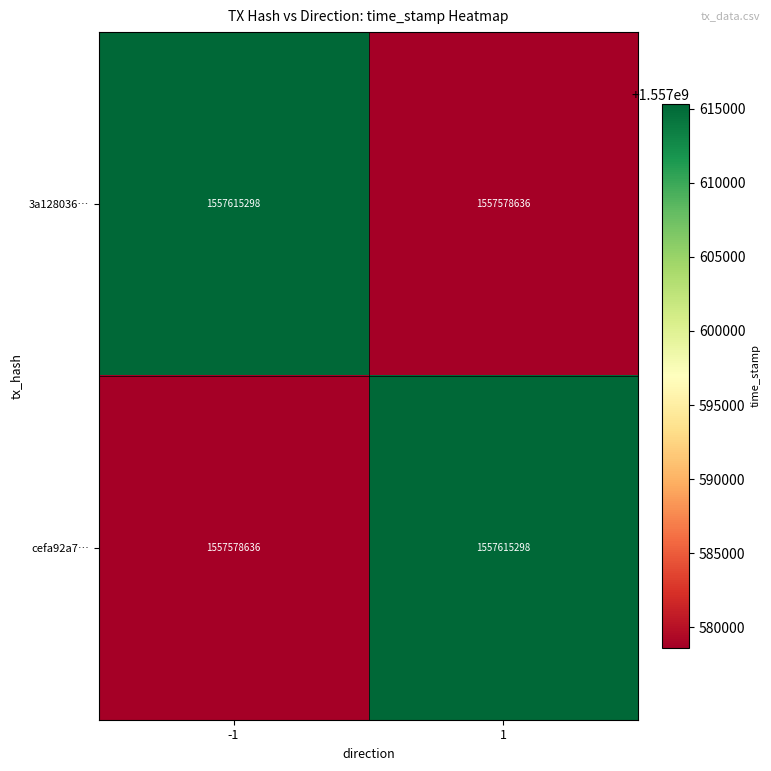

Is the value of 3a128036… at 1 greater than the value of cefa92a7… at 1?

No